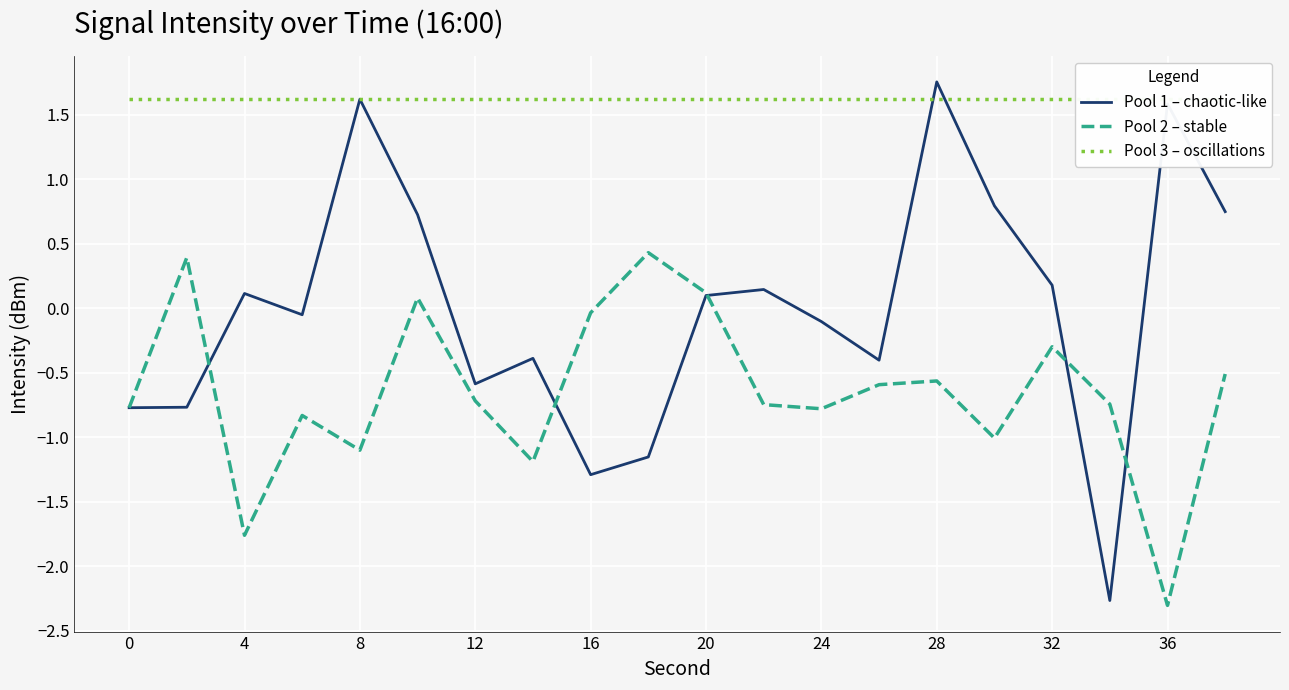

How many values in the Pool 1 – chaotic-like series are below 0?

10